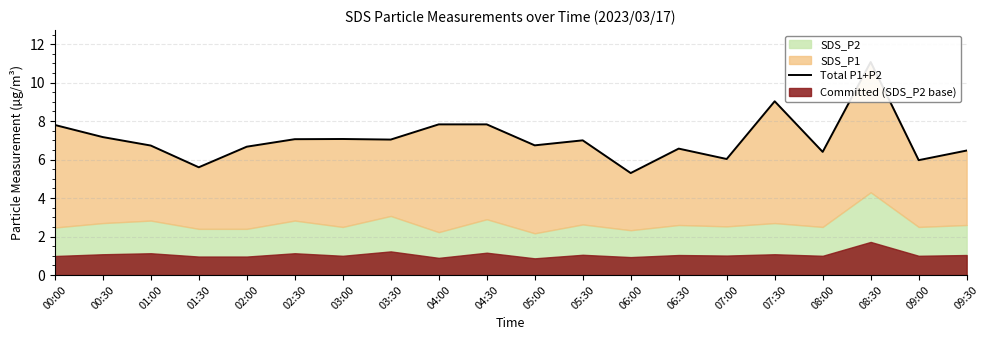

Reading left to right, what are all the values shown in this chart?

7.8	7.2	6.7	5.6	6.7	7.1	7.1	7.0	7.8	7.8	6.7	7.0	5.3	6.6	6.0	9.0	6.4	11.1	6.0	6.5